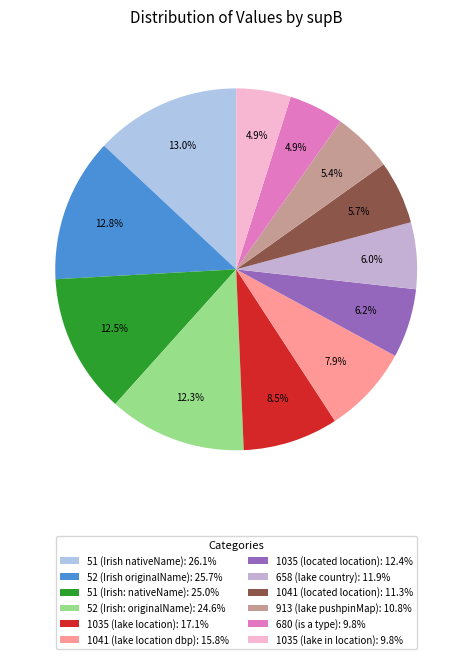

Rank the categories by value from lowest to highest.

1035 (lake in location), 680 (is a type), 913 (lake pushpinMap), 1041 (located location), 658 (lake country), 1035 (located location), 1041 (lake location dbp), 1035 (lake location), 52 (Irish: originalName), 51 (Irish: nativeName), 52 (Irish originalName), 51 (Irish nativeName)